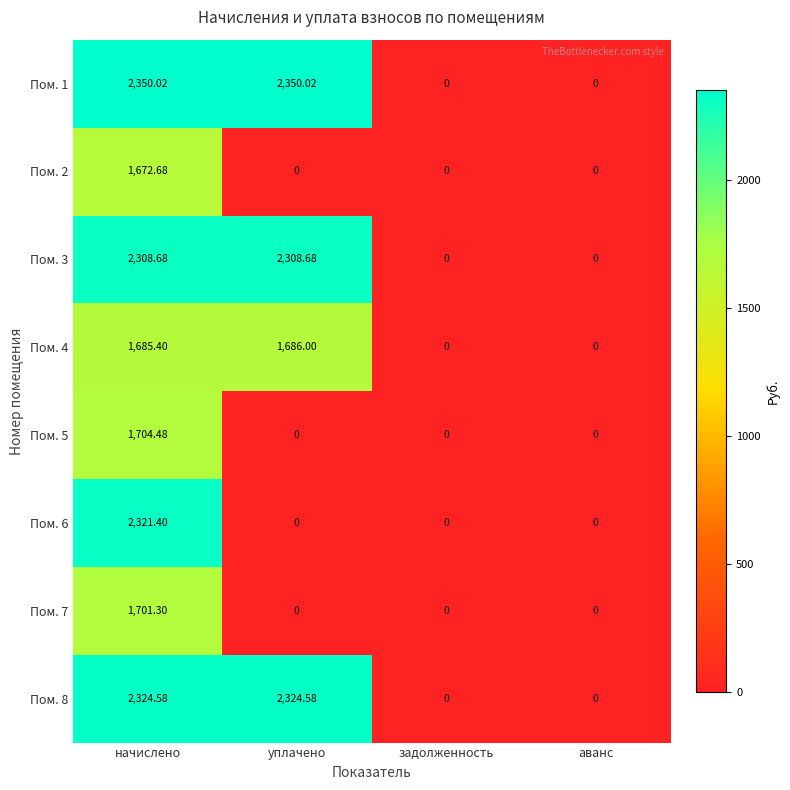

Is the value of Пом. 7 at начислено greater than the value of Пом. 4 at начислено?

Yes